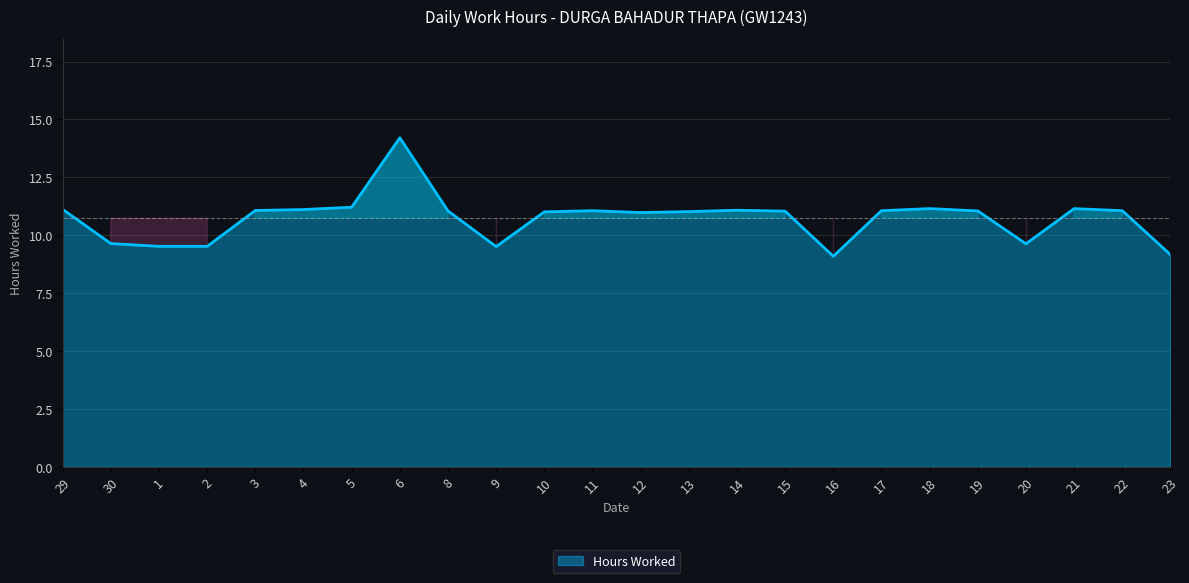

What is the approximate value at 19?

11.1